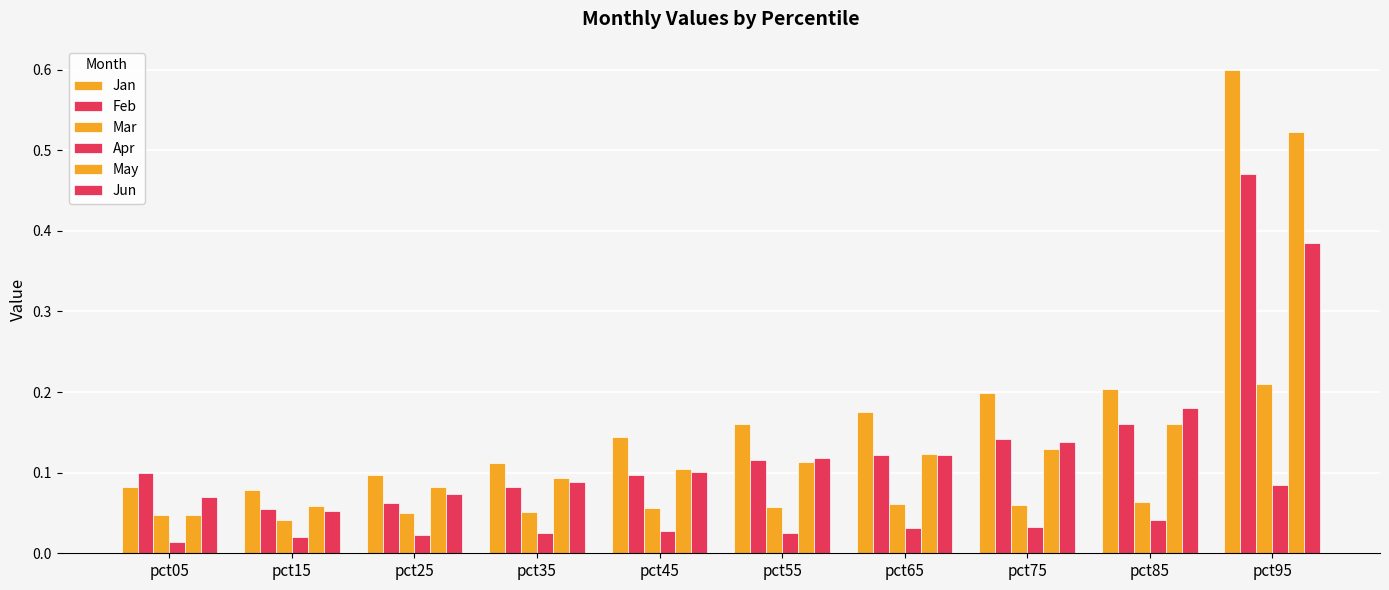

Count the number of data series in this chart.

6